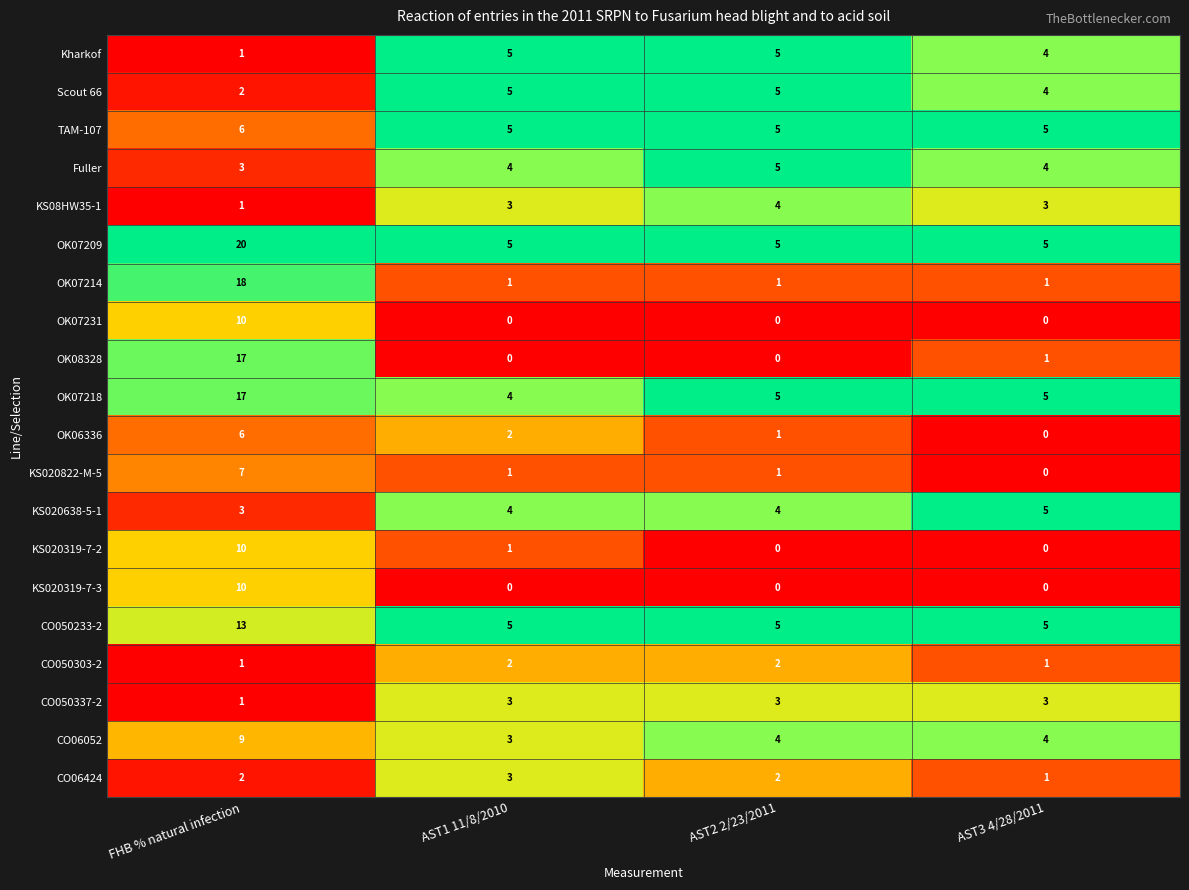

Which series has the largest total across all categories?

OK07209